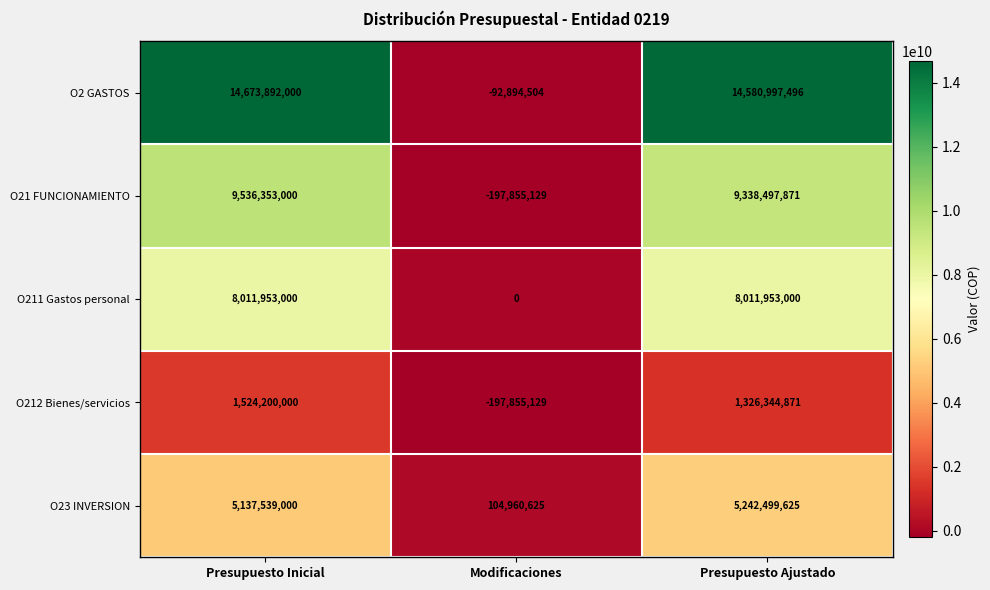

Is the value of O212 Bienes/servicios at Presupuesto Inicial greater than the value of O21 FUNCIONAMIENTO at Presupuesto Ajustado?

No